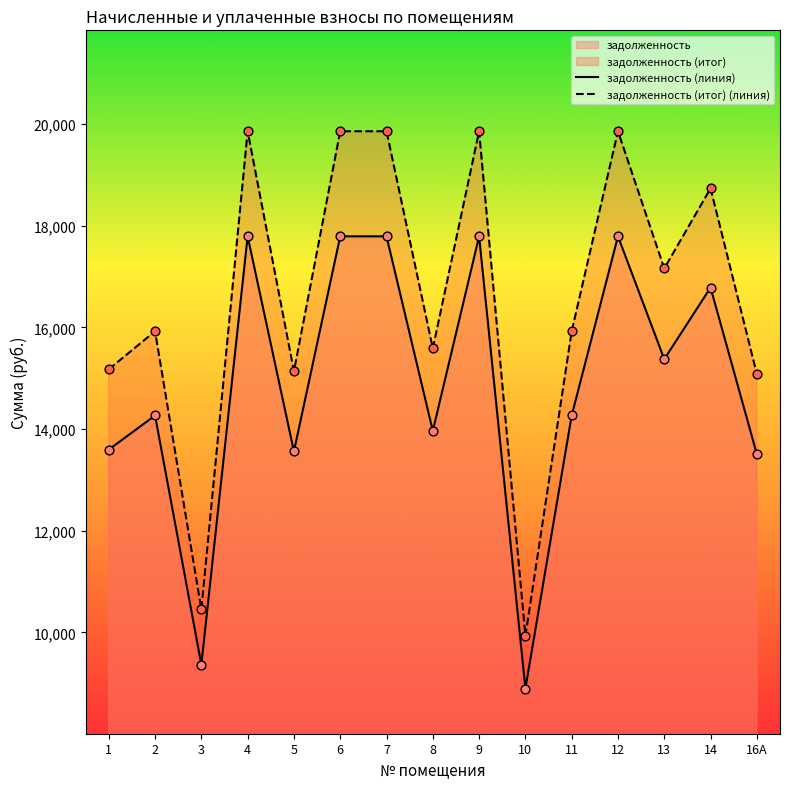

Which series contains the highest Y value?

задолженность (итог) (линия)